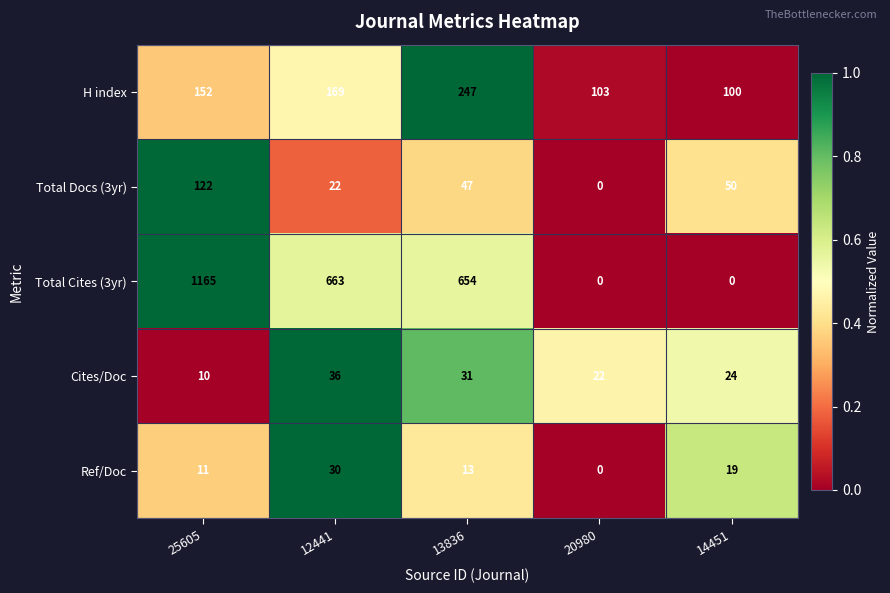

Rank the series at 25605 from highest to lowest value.

Total Cites (3yr), H index, Total Docs (3yr), Ref/Doc, Cites/Doc